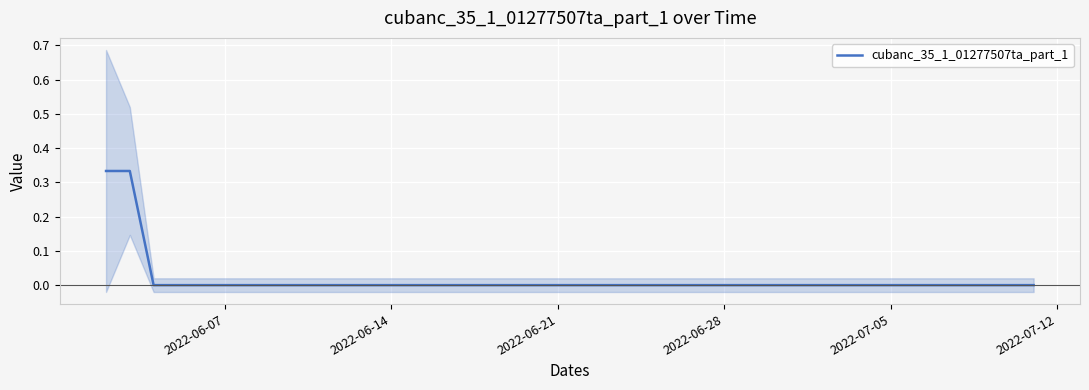

The value of cubanc_35_1_01277507ta_part_1 at 2022-06-14 is -0.1. True or false?

False